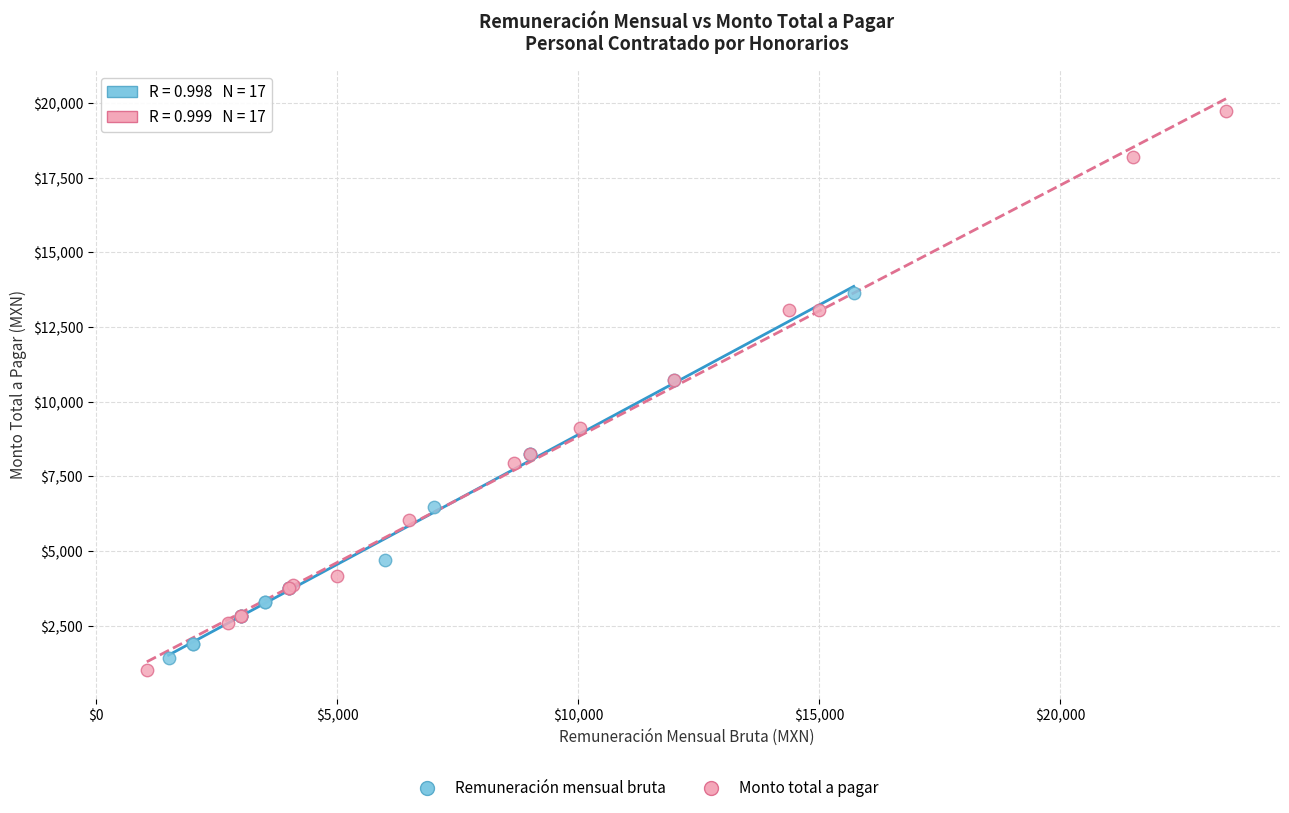

Which series has the largest Y range (max minus min)?

Monto total a pagar